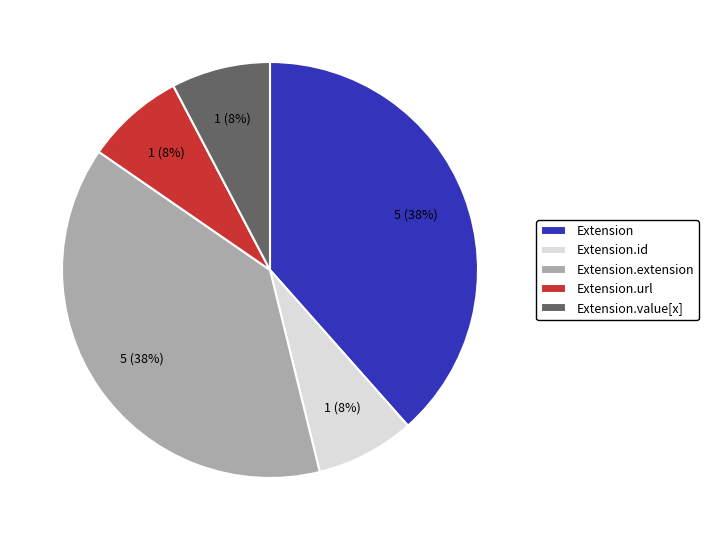

How many segments does this pie chart have?

5